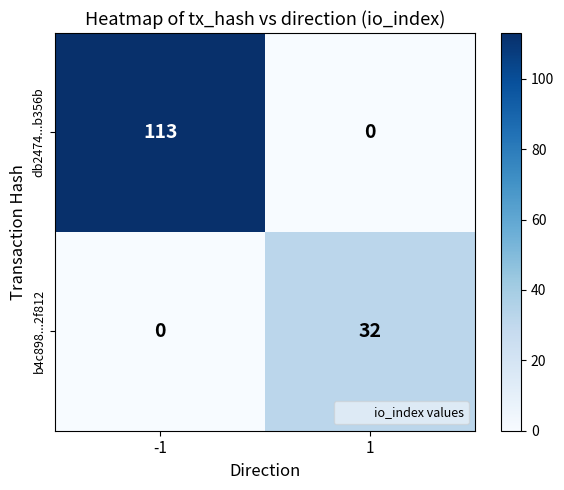

What is the highest value of the db2474...b356b series?

113